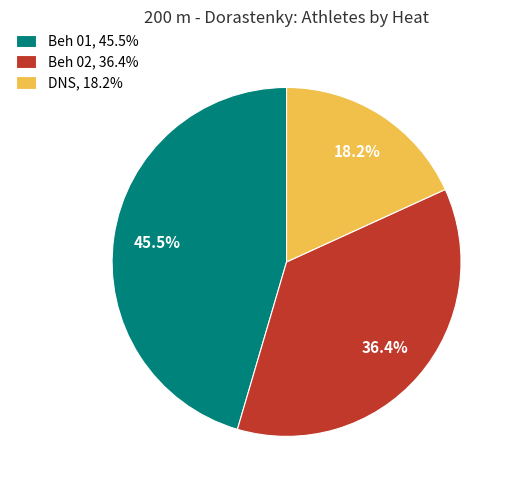

To the nearest percent, what is the difference between the DNS and Beh 01 slice percentages?

27%